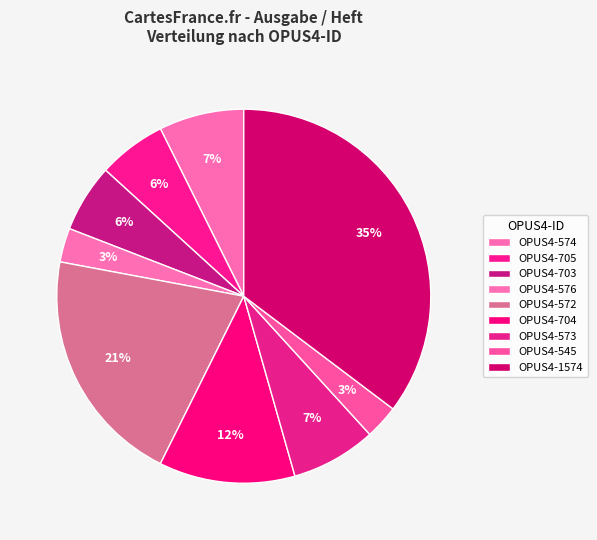

Count the number of slices in the pie.

9